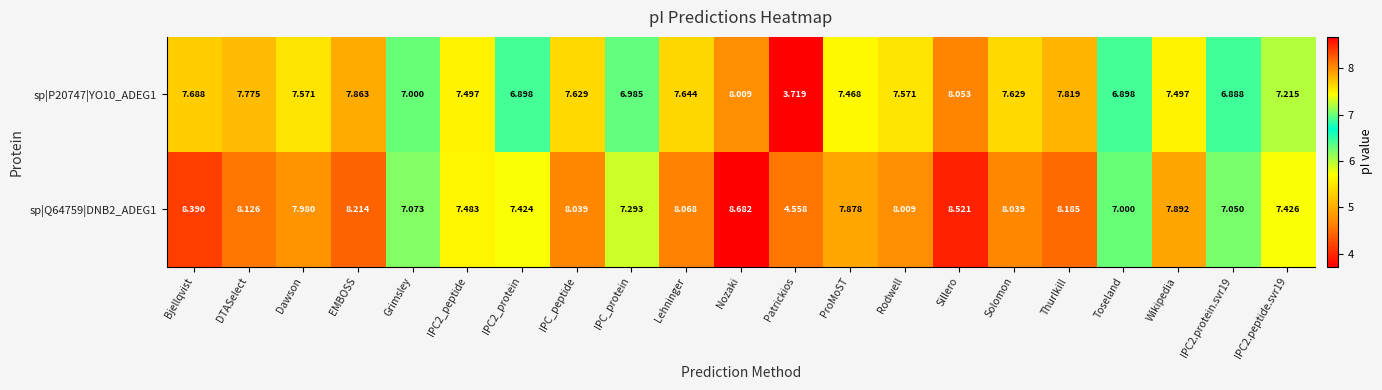

Which series changed the most between IPC_protein and Toseland?

sp|Q64759|DNB2_ADEG1